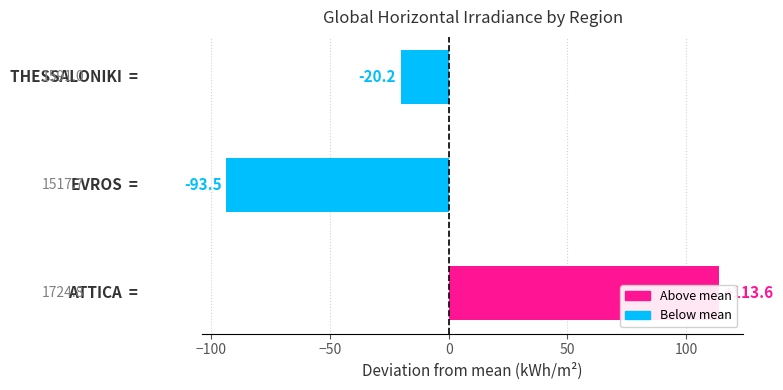

What is the difference between the maximum and minimum values?

207.1